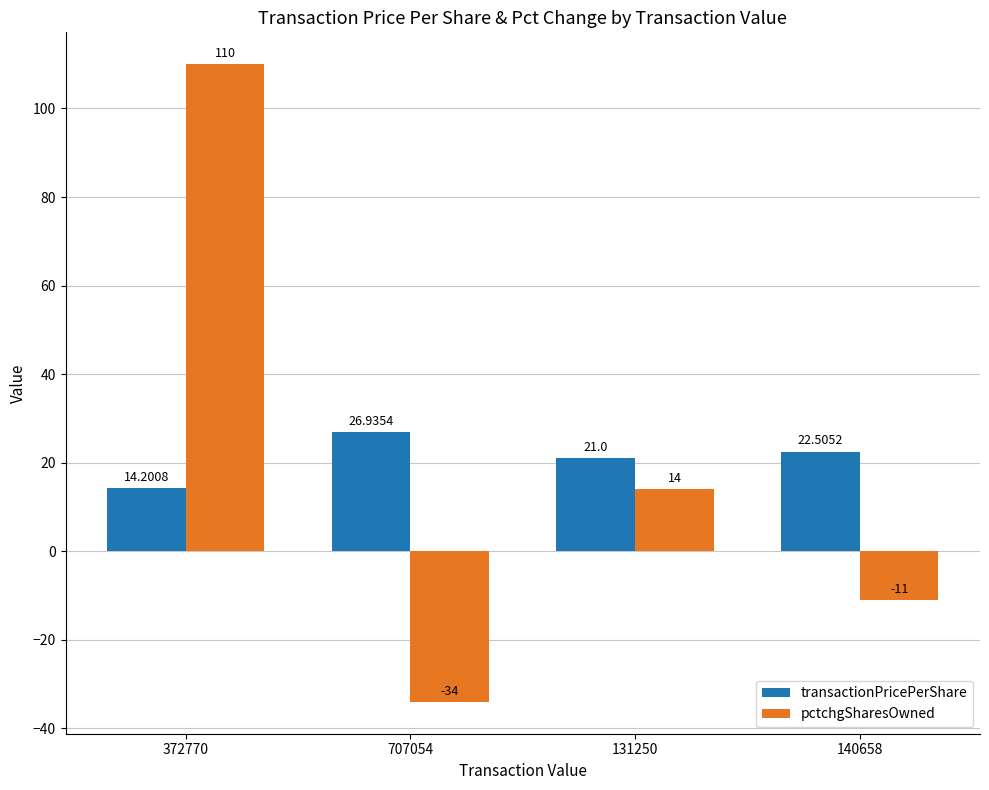

How many bars are there in each group?

2